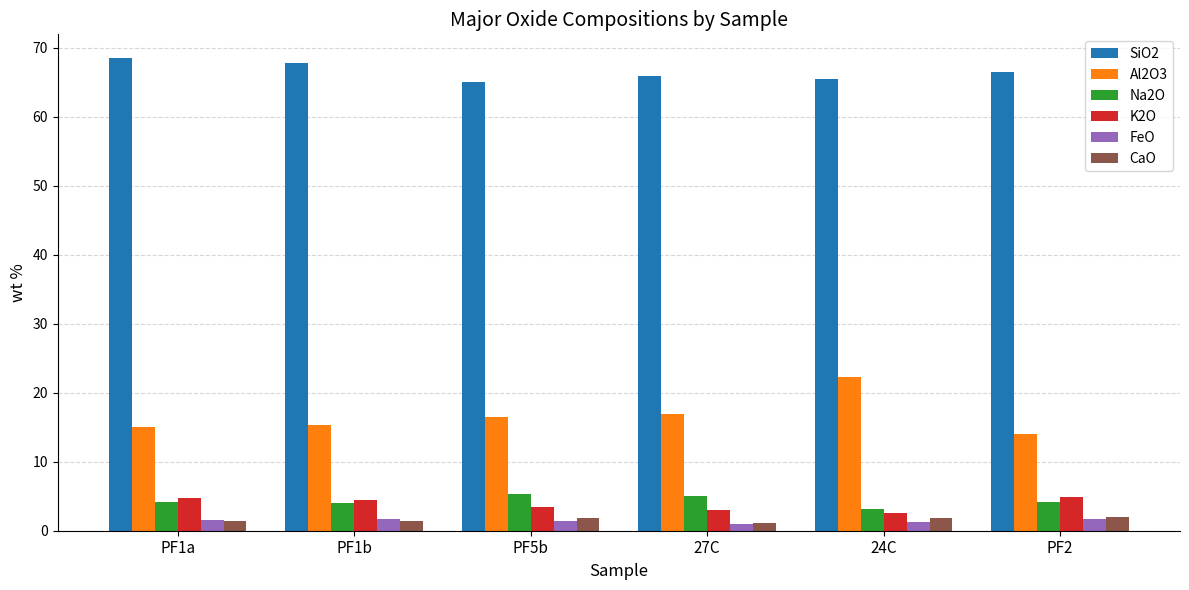

What is the difference between the maximum and minimum values in the Al2O3 series?

8.3